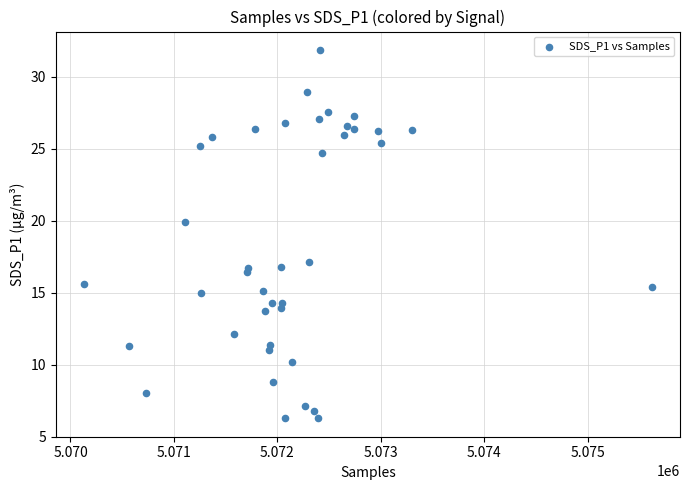

What Y value in the scatter plot is closest to 19?

19.9